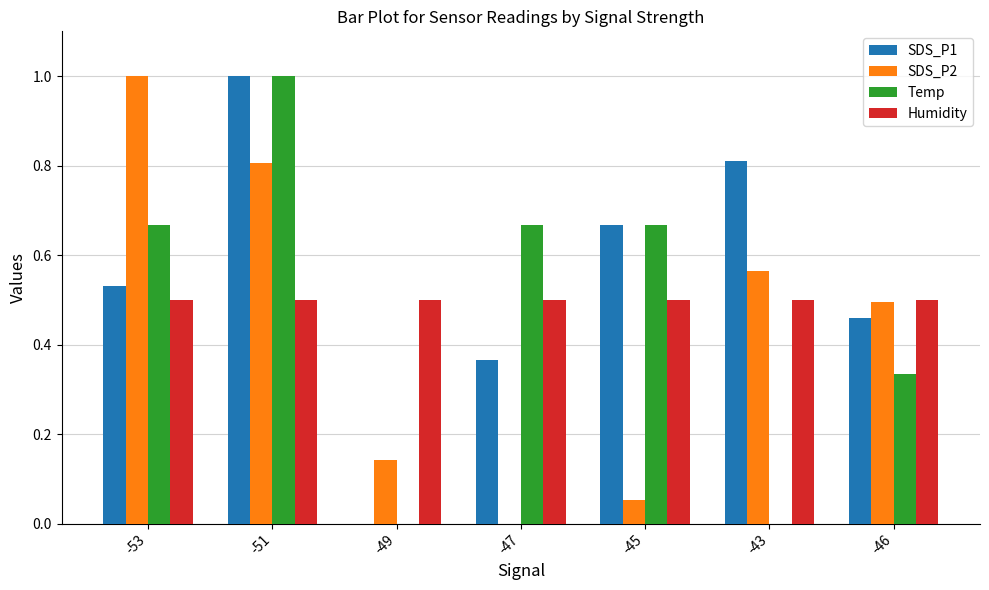

Which series has the largest total across all categories?

SDS_P1